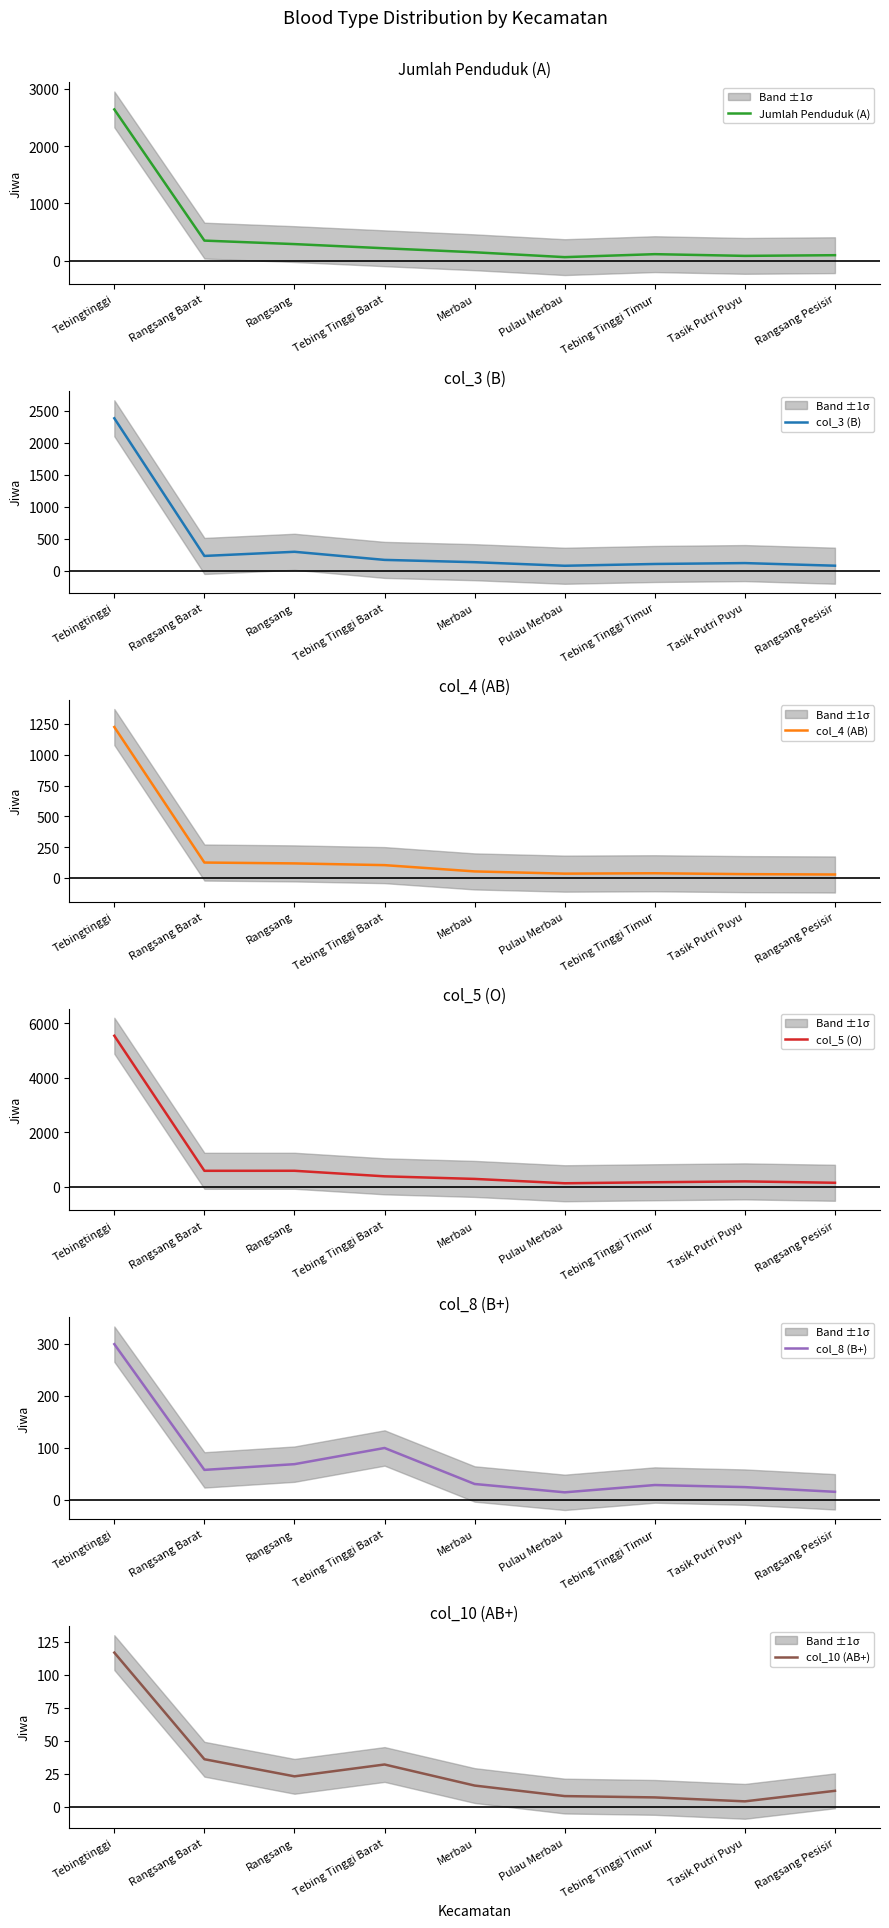

Is it true that col_4 (AB) equals 39 at Tebing Tinggi Timur?

True